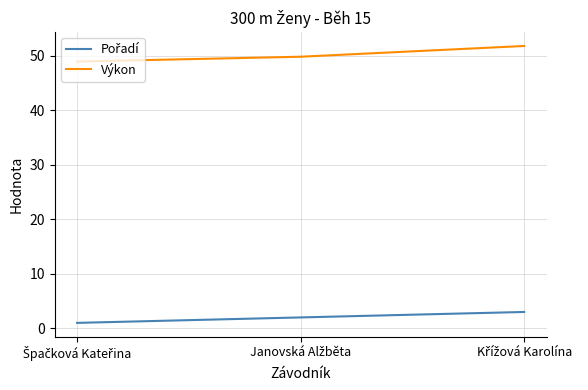

At how many categories does at least one series exceed 44?

3